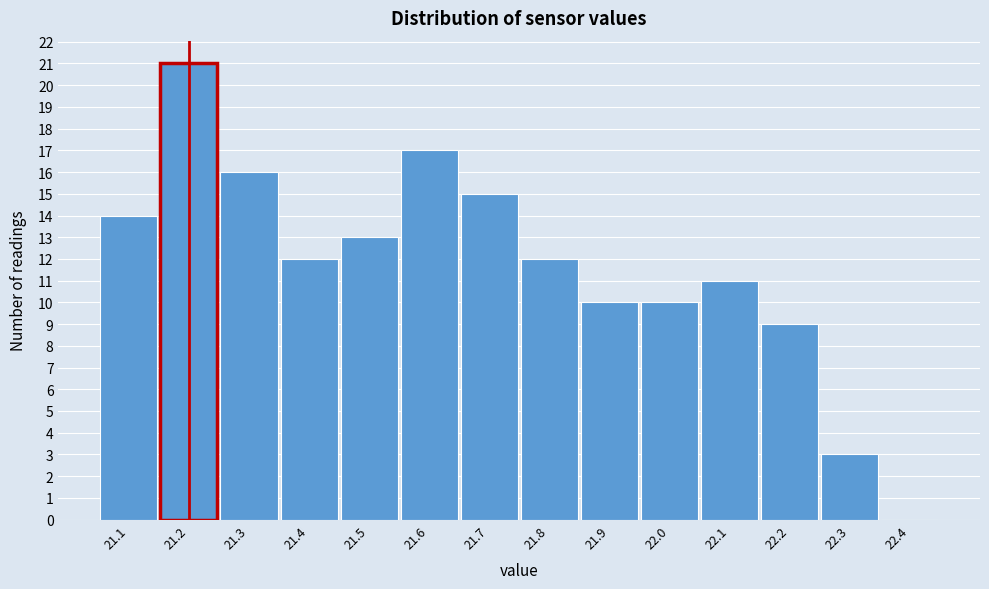

Over which range of the x-axis is the bar tallest?

21.15 to 21.25